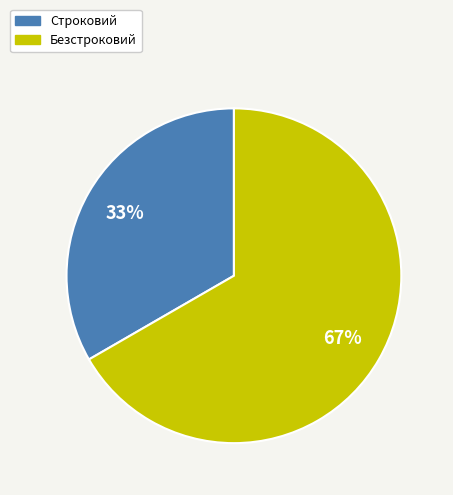

To the nearest percent, what is the combined percentage of Безстроковий and Строковий?

100%